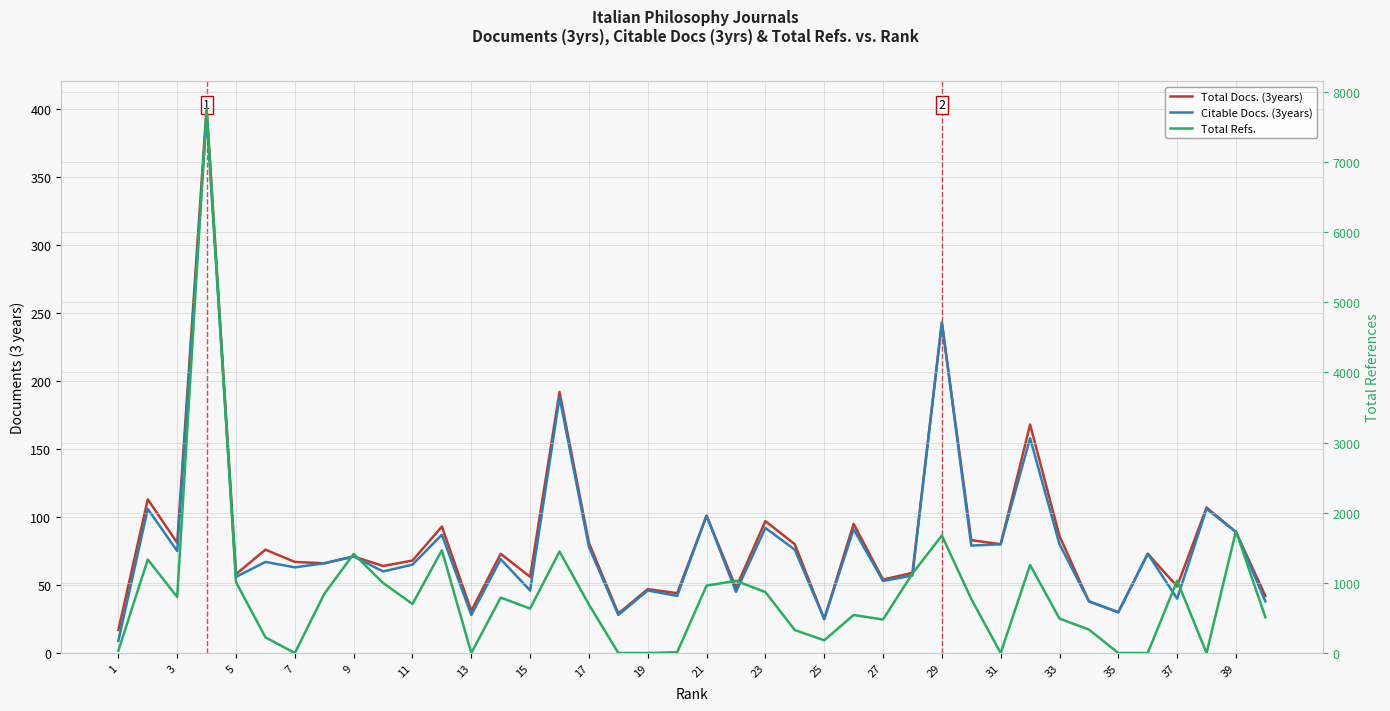

Rank the series at 27 from lowest to highest value.

Citable Docs. (3years), Total Docs. (3years), Total Refs.